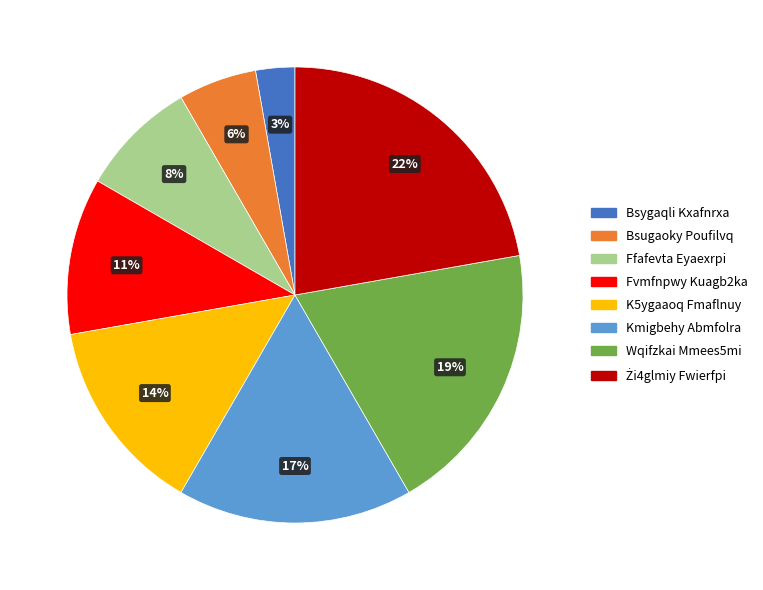

Is Wqifzkai Mmees5mi the majority of the pie?

No